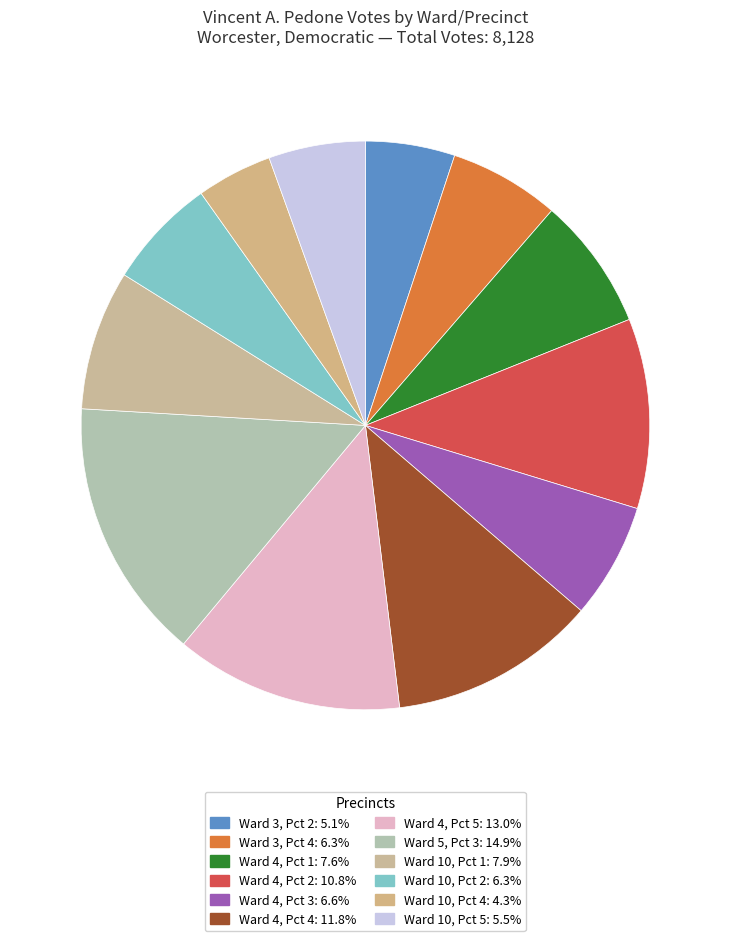

Rank the categories by value from lowest to highest.

Ward 10, Pct 4, Ward 3, Pct 2, Ward 10, Pct 5, Ward 3, Pct 4, Ward 10, Pct 2, Ward 4, Pct 3, Ward 4, Pct 1, Ward 10, Pct 1, Ward 4, Pct 2, Ward 4, Pct 4, Ward 4, Pct 5, Ward 5, Pct 3